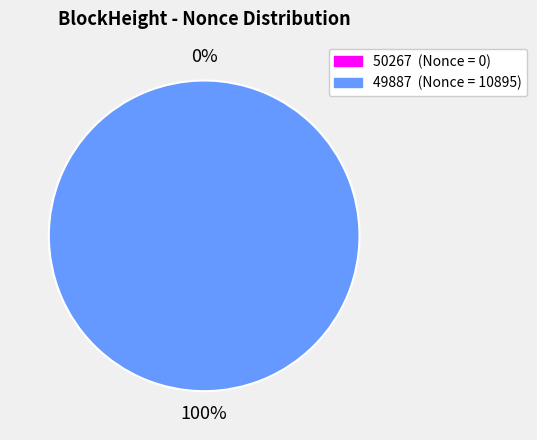

What is the largest slice in the pie chart?

49887